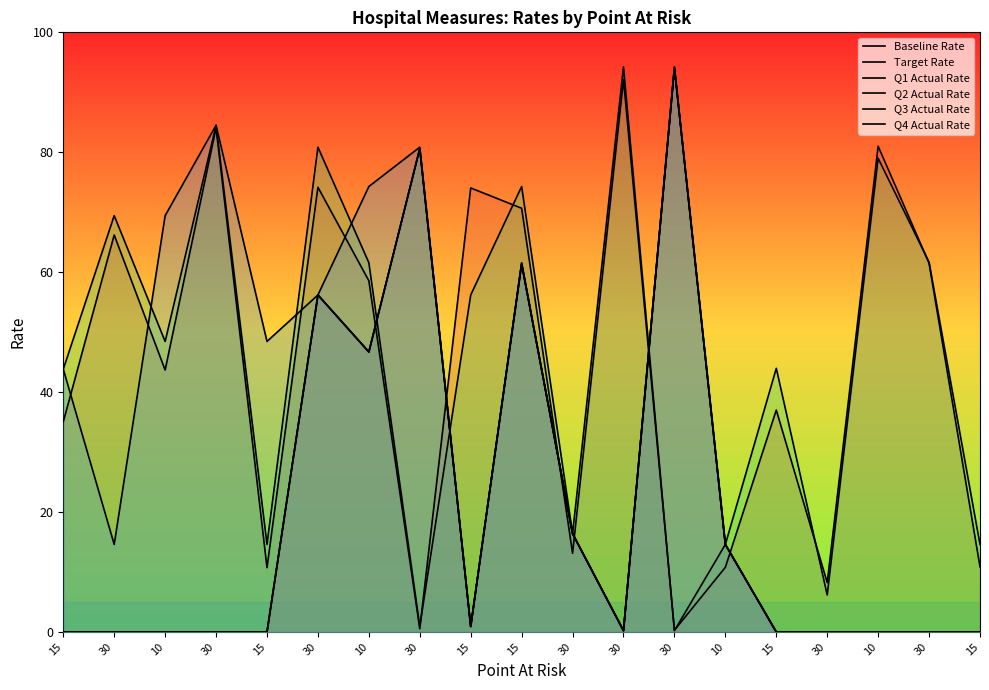

Does the chart have visible grid lines?

No